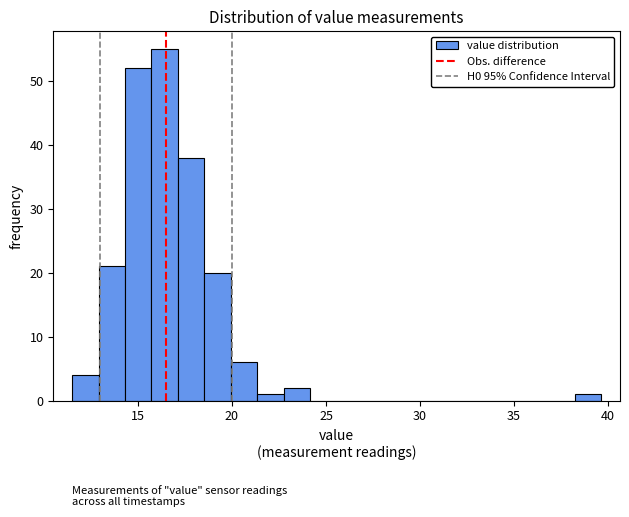

Around what value on the x-axis is the tallest bar? Give the approximate position of its centre, as read against the axis.

16.5